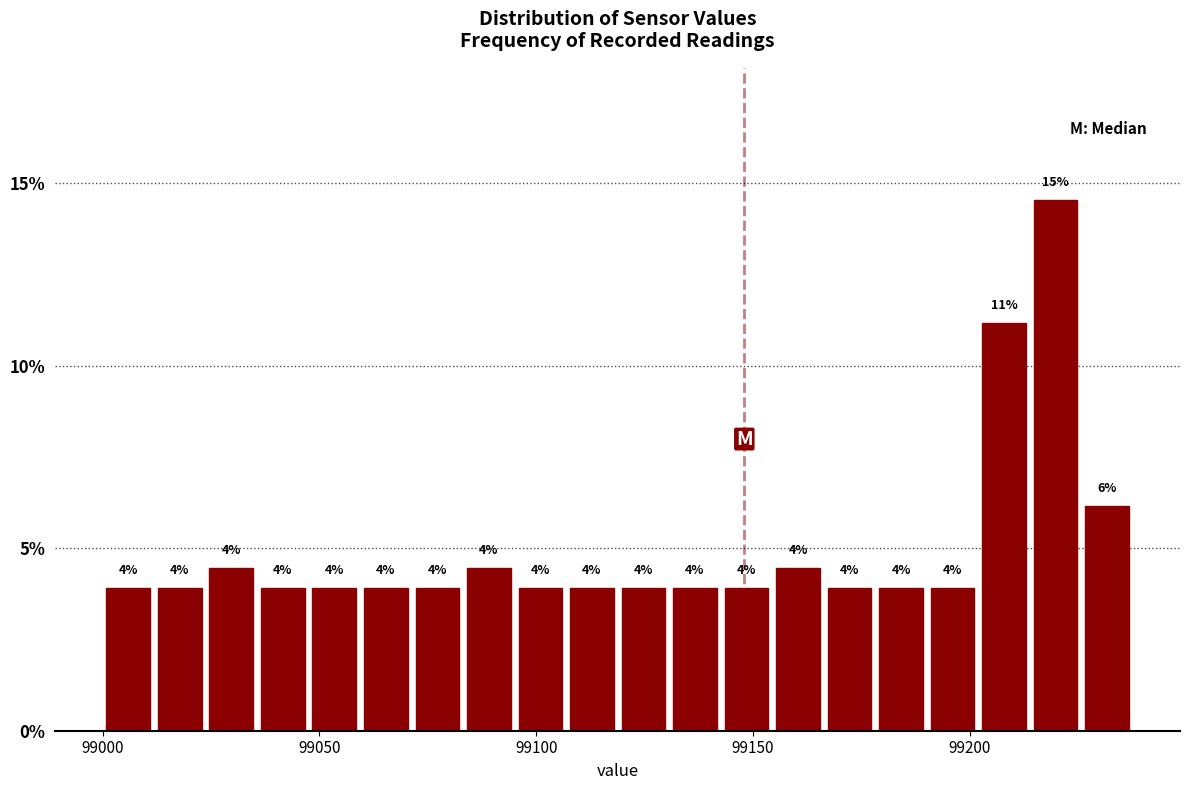

Read against the x-axis, roughly where is the centre of the tallest bar?

99220